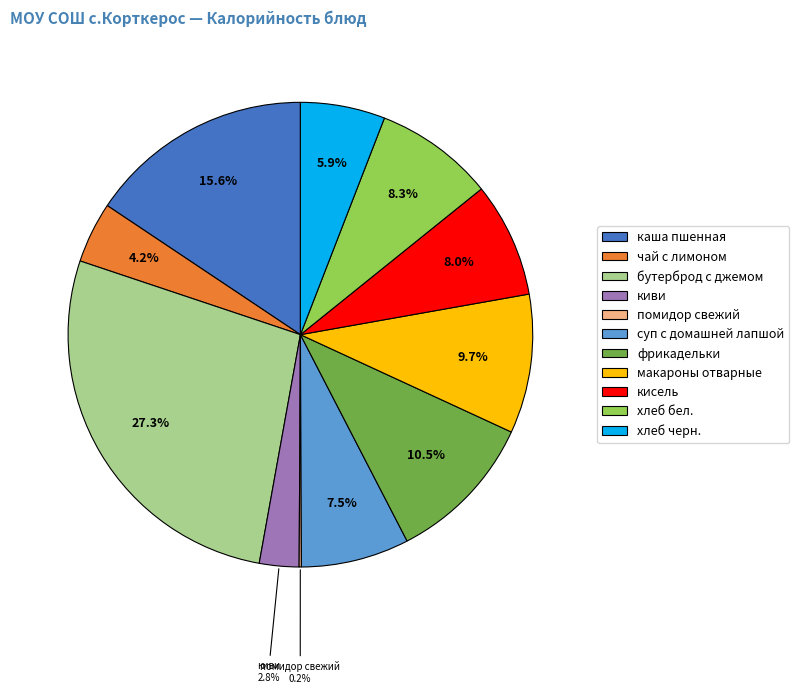

Is хлеб бел. the majority of the pie?

No